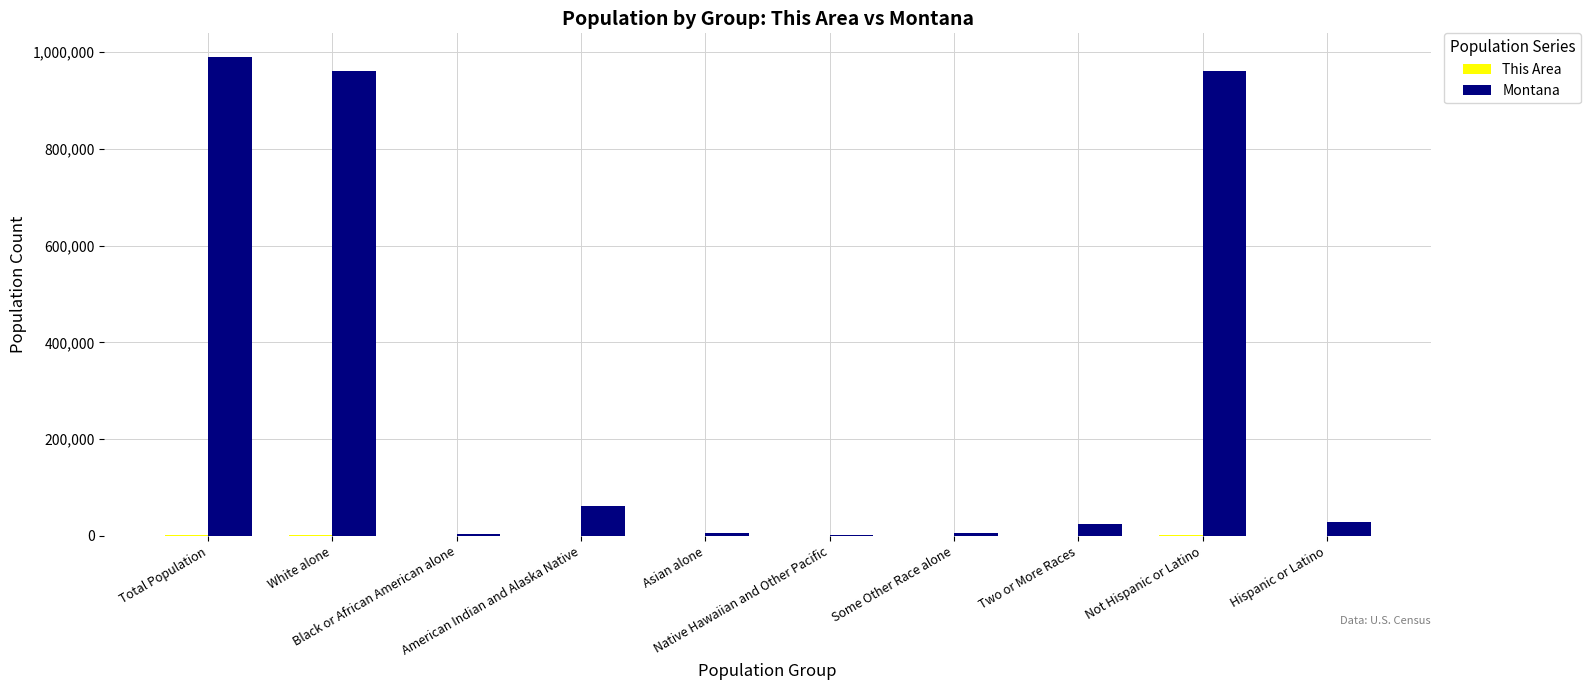

Does the chart contain stacked bars?

No